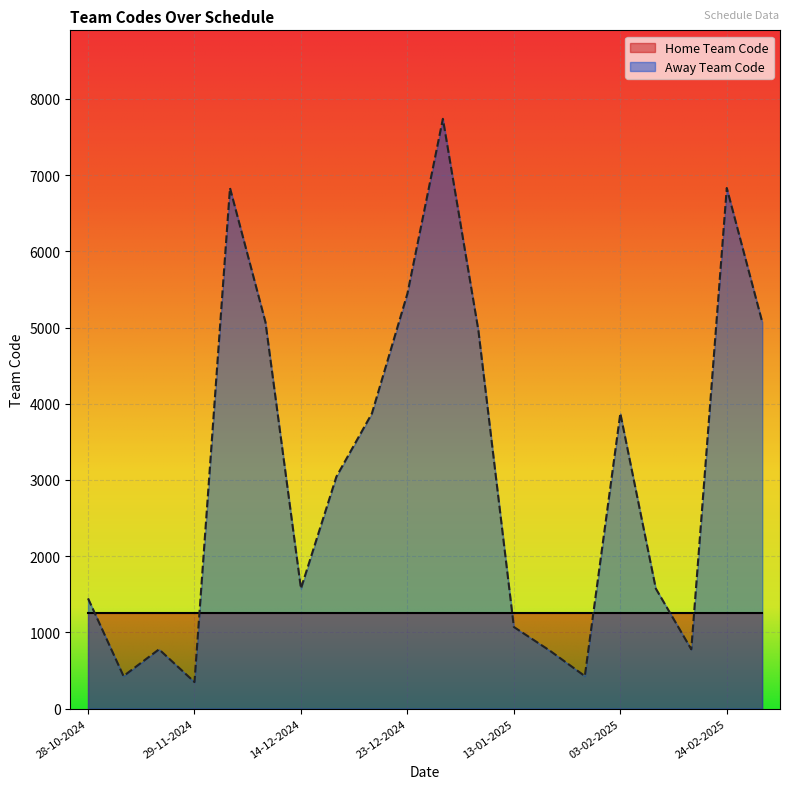

The value at 09-12-2024 is 1043. True or false?

False